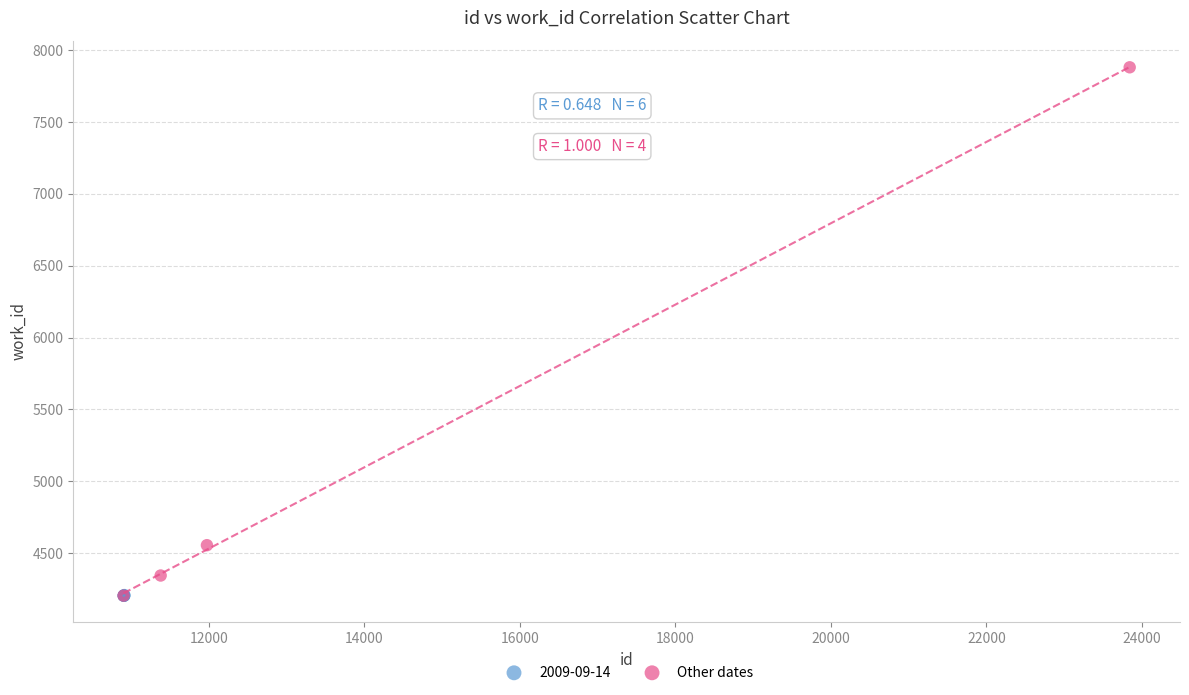

Which series has the largest Y range (max minus min)?

Other dates